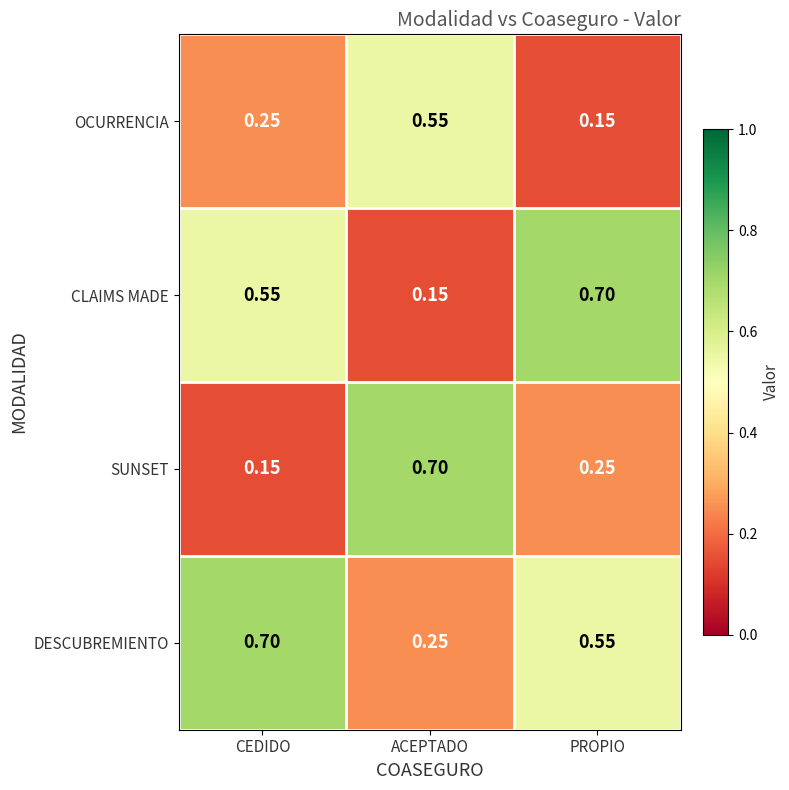

Where is CLAIMS MADE nearest to the value 0?

ACEPTADO